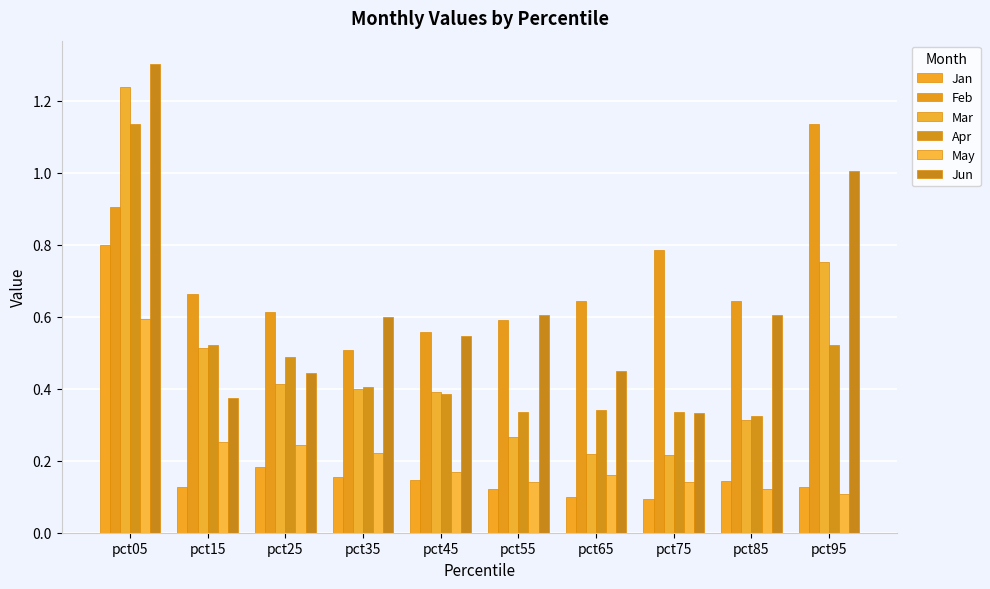

What is the difference between the maximum and minimum values in the May series?

0.5